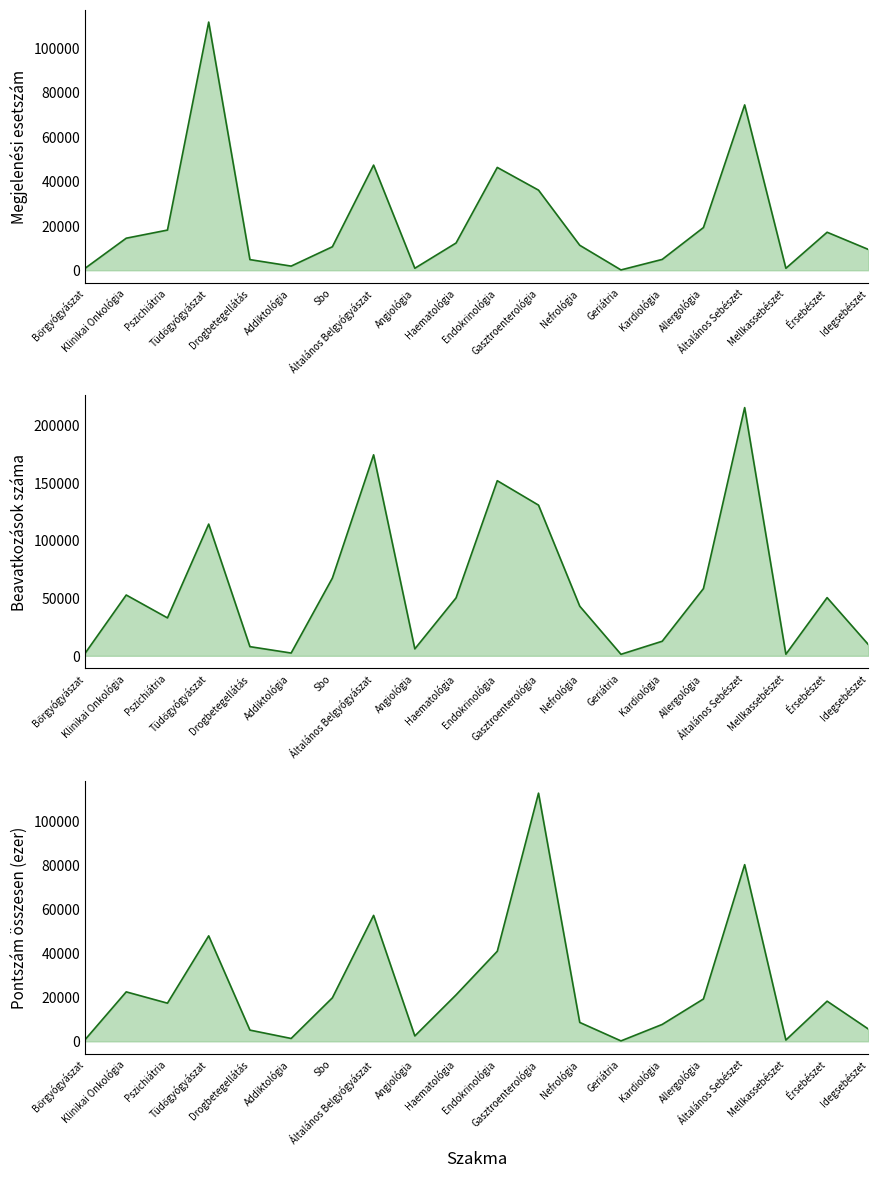

What is the difference between the Pontszám összesen (ezer) values at Geriátria and Addiktológia?

1098.1